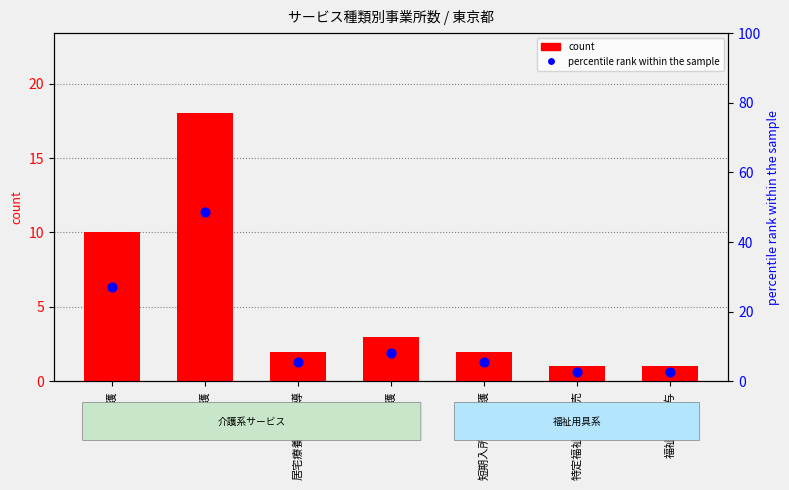

Which series has the largest total across all categories?

percentile rank within the sample